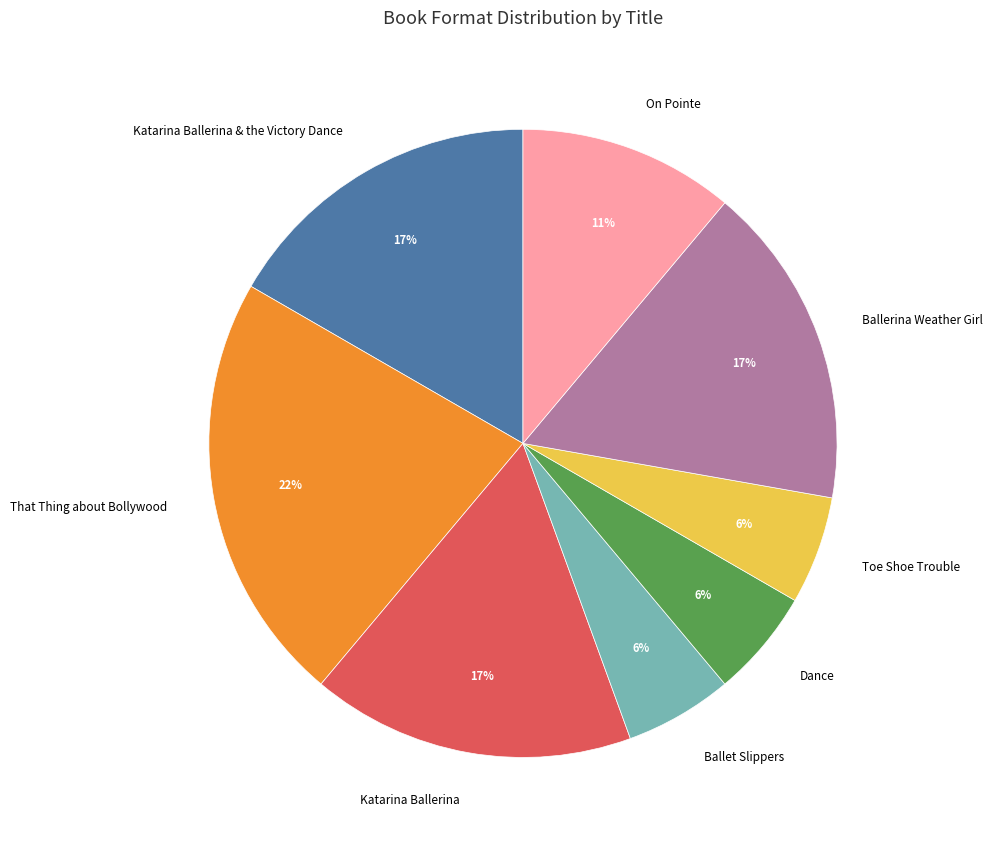

What is the ratio of the value at Katarina Ballerina & the Victory Dance to the value at Ballerina Weather Girl?

1.0